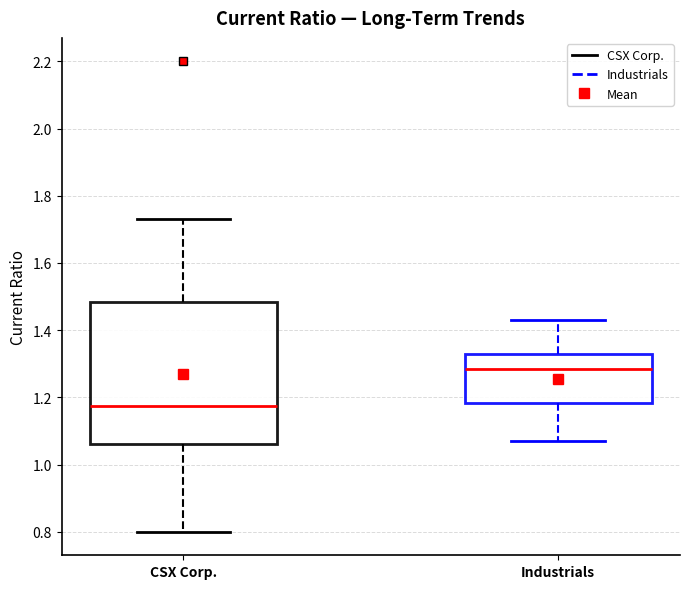

Comparing the boxes themselves (not the whiskers), which one is the tallest?

CSX Corp.